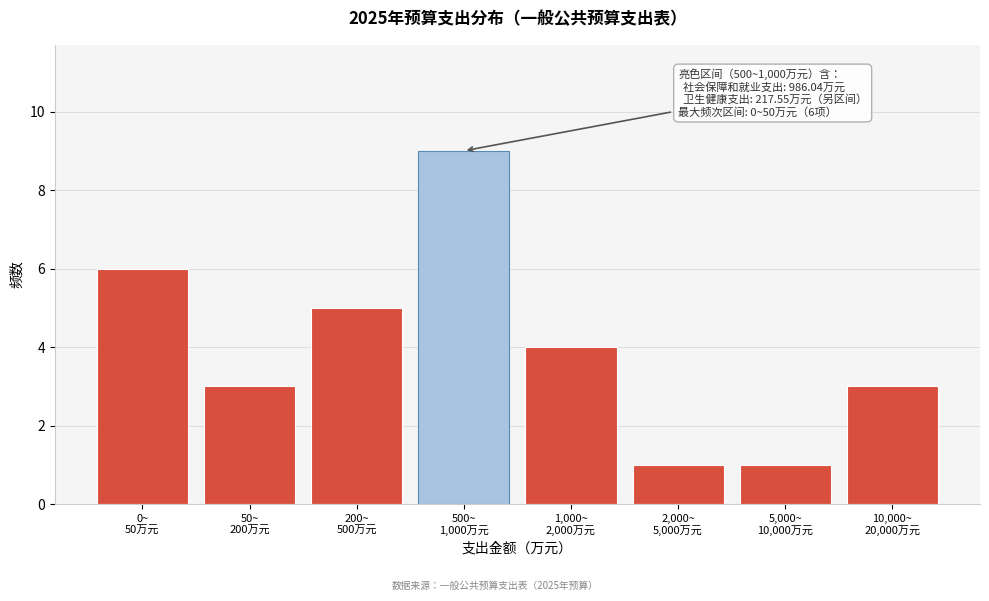

Reading right to left, list all the values displayed in this chart.

3	1	1	4	9	5	3	6